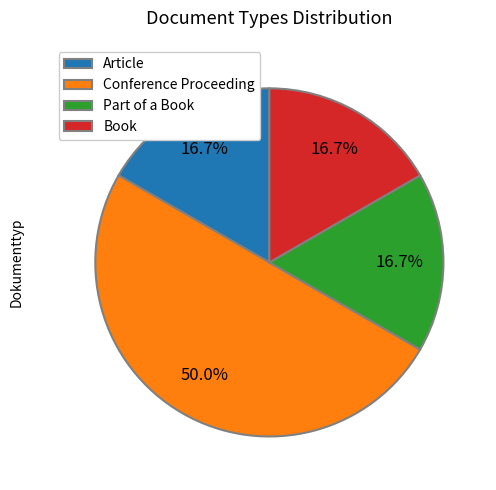

Which category has the biggest portion of the pie?

Conference Proceeding